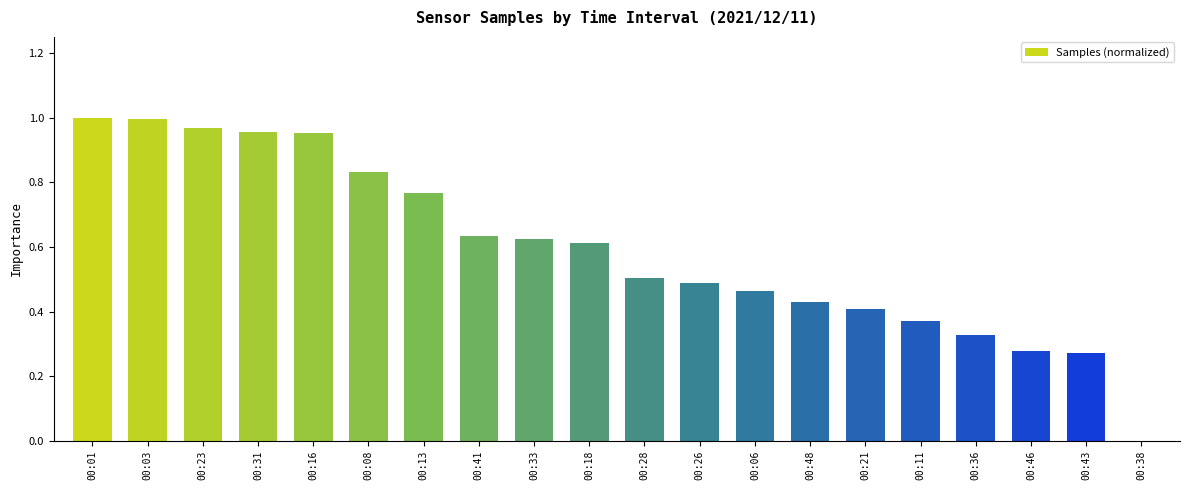

What is the change in value from 00:33 to 00:38?

-0.6